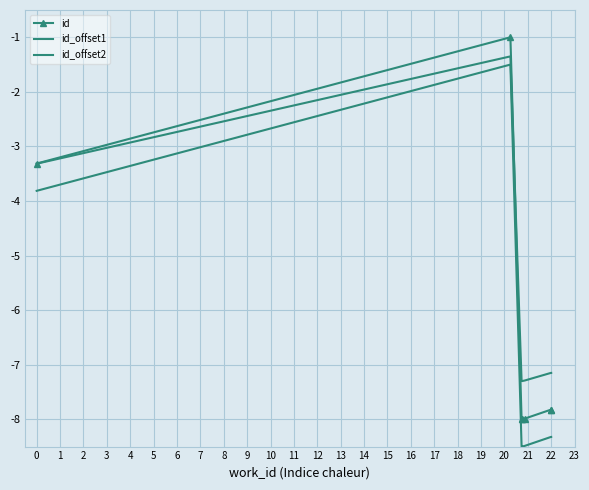

Rank the categories by id_offset2 value from highest to lowest.

1, 0, 6, 5, 4, 3, 2